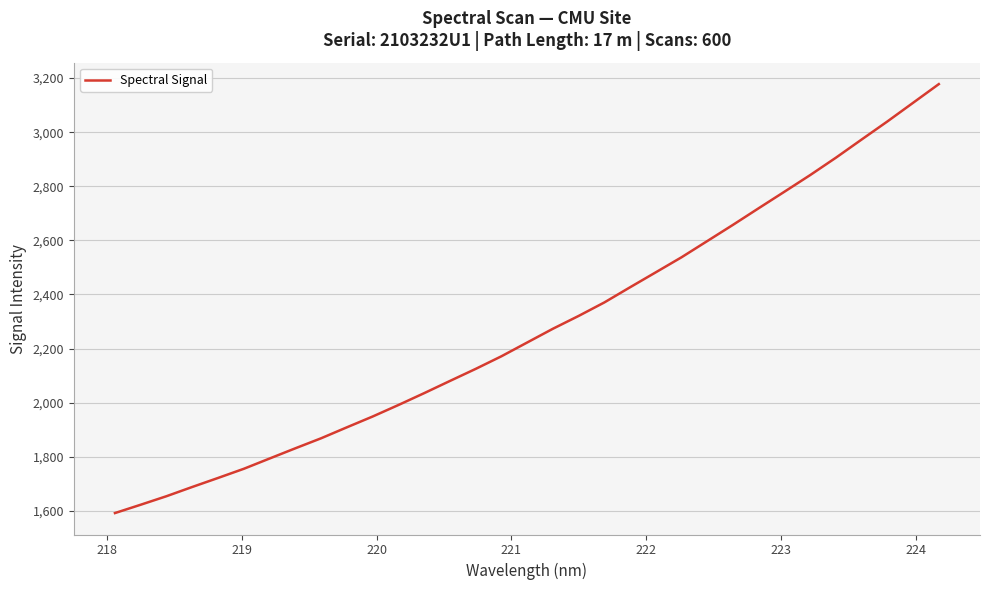

What is the difference between the maximum and minimum values?

1586.0